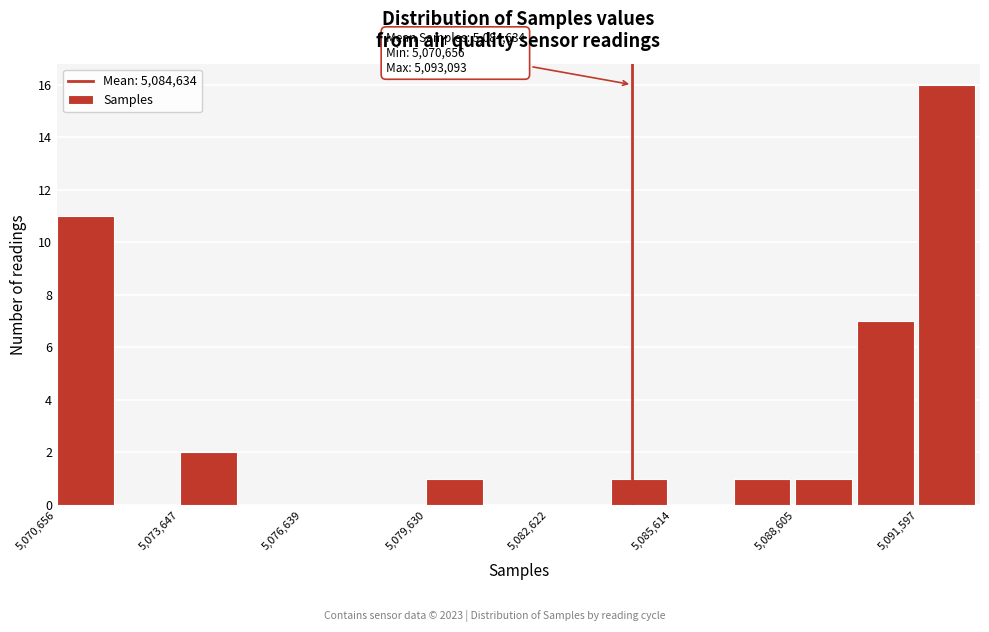

Read against the x-axis, roughly where is the centre of the tallest bar?

5092500